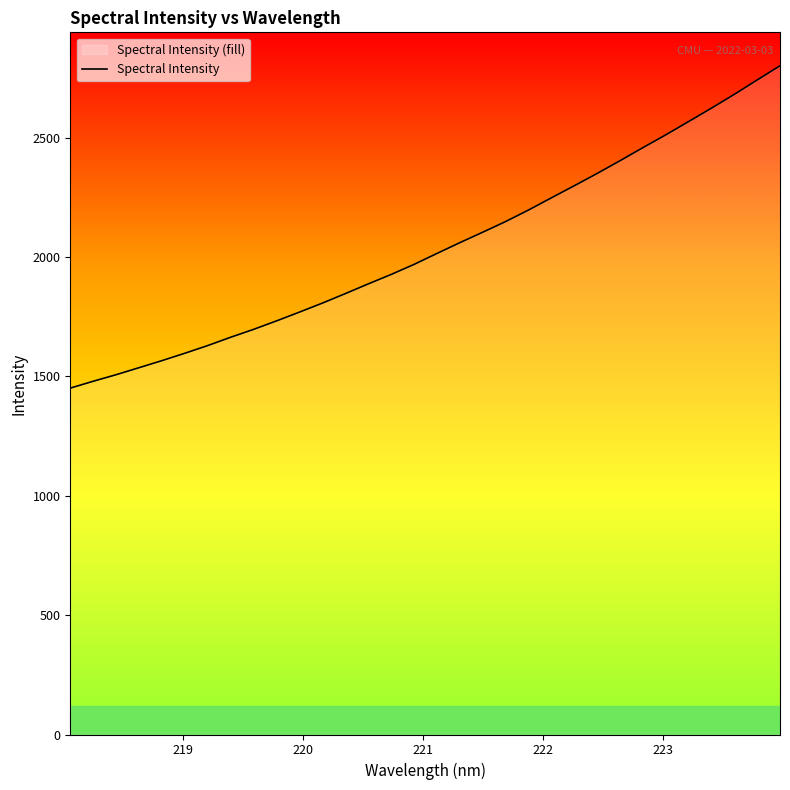

What is the greatest value displayed?

2801.6